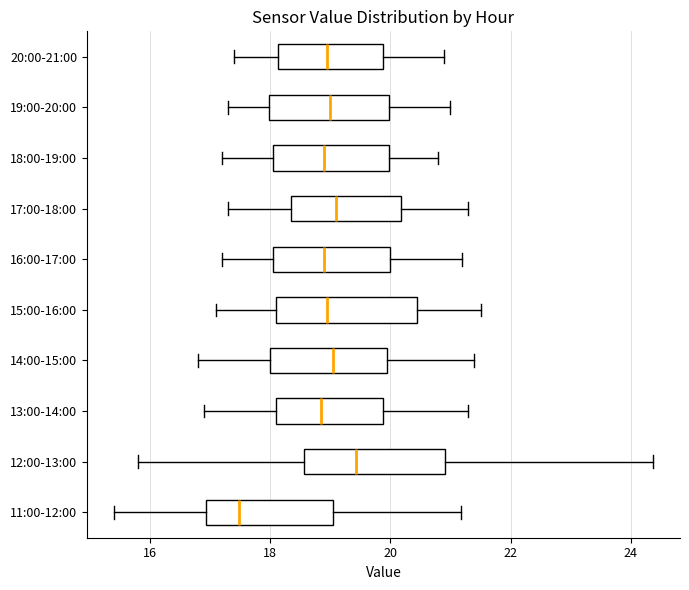

Which box's median line is the furthest to the left?

11:00-12:00